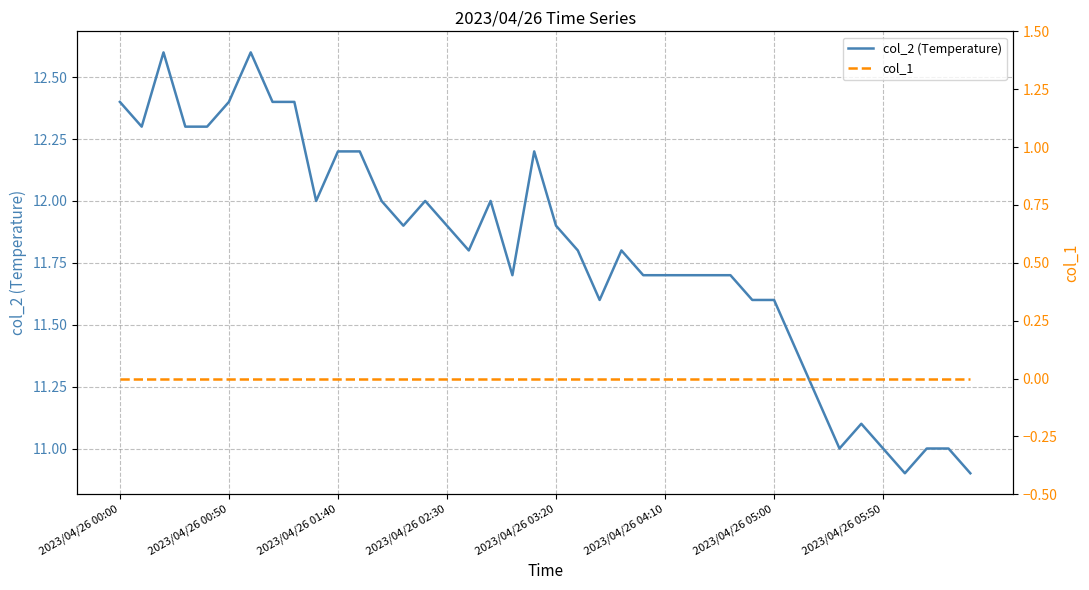

Which series has the largest range (max minus min)?

col_2 (Temperature)